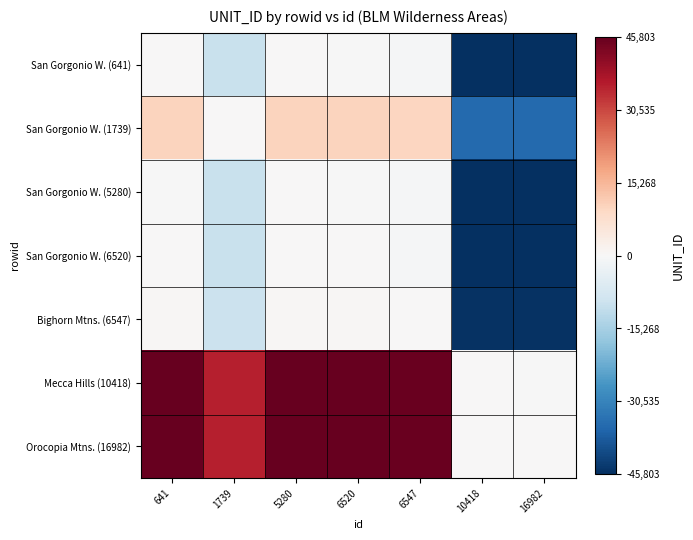

Reading left to right, what are all the values shown in this chart?

San Gorgonio W. (641): 641=0	1739=-10203	5280=6	6520=-20	6547=-483	10418=-45796	16982=-45797
San Gorgonio W. (1739): 641=10203	1739=0	5280=10209	6520=10183	6547=9720	10418=-35593	16982=-35594
San Gorgonio W. (5280): 641=-6	1739=-10209	5280=0	6520=-26	6547=-489	10418=-45802	16982=-45803
San Gorgonio W. (6520): 641=20	1739=-10183	5280=26	6520=0	6547=-463	10418=-45776	16982=-45777
Bighorn Mtns. (6547): 641=483	1739=-9720	5280=489	6520=463	6547=0	10418=-45313	16982=-45314
Mecca Hills (10418): 641=45796	1739=35593	5280=45802	6520=45776	6547=45313	10418=0	16982=-1
Orocopia Mtns. (16982): 641=45797	1739=35594	5280=45803	6520=45777	6547=45314	10418=1	16982=0